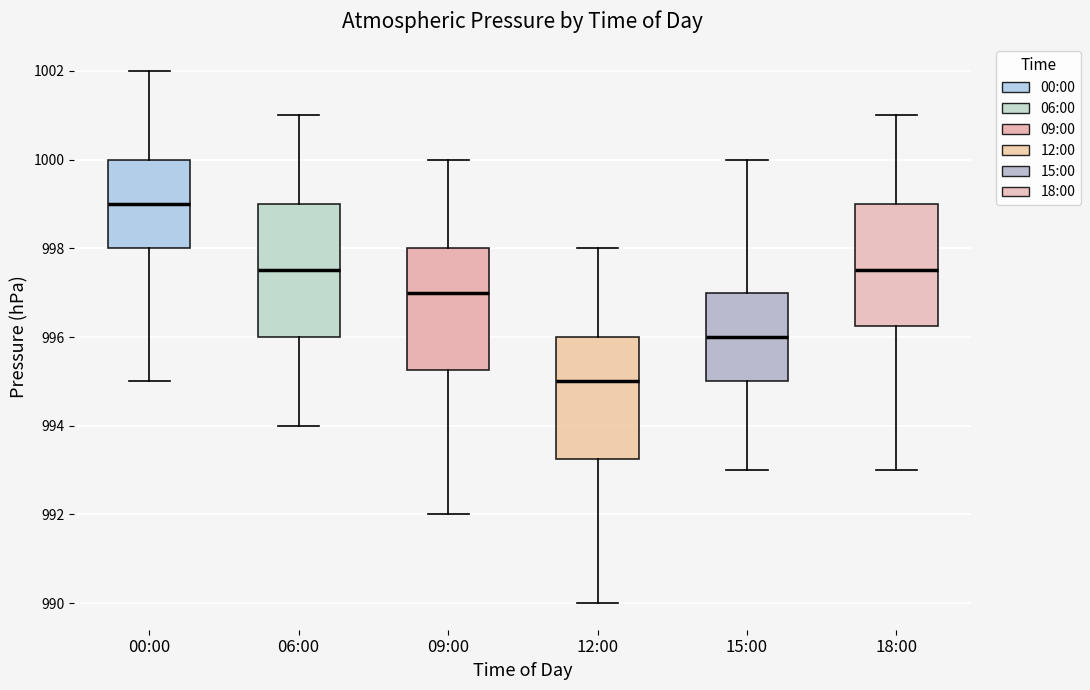

Which box has the highest median line?

00:00